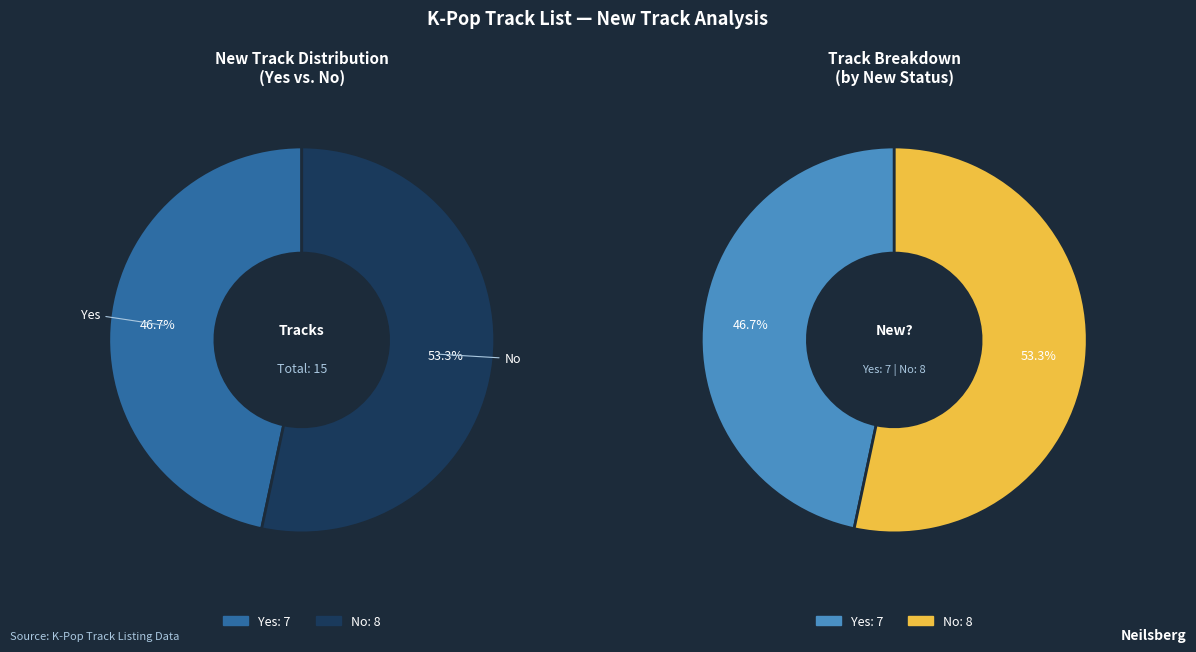

Which slice is the largest?

No